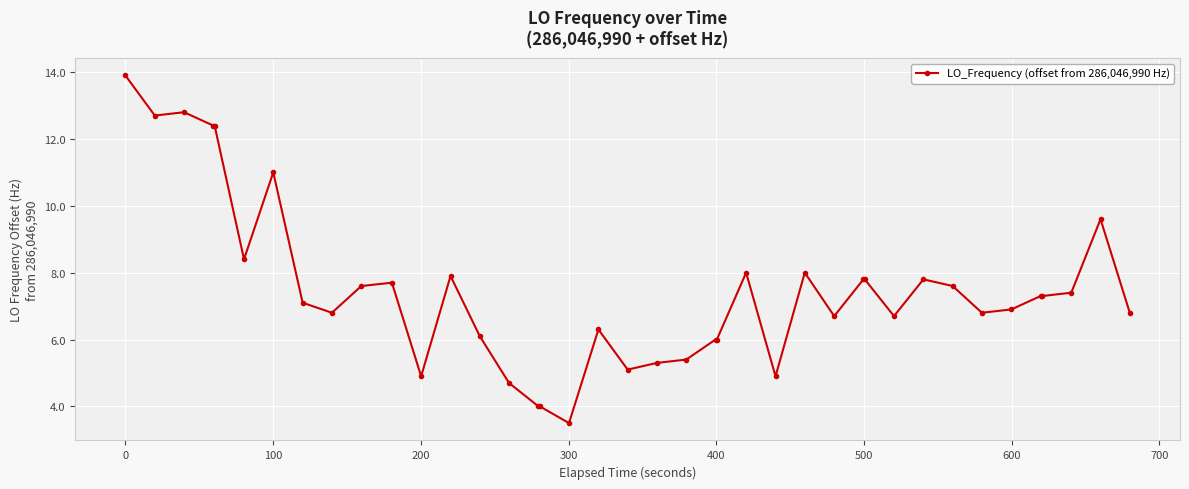

What is the value of the 10th point from the left?

7.6